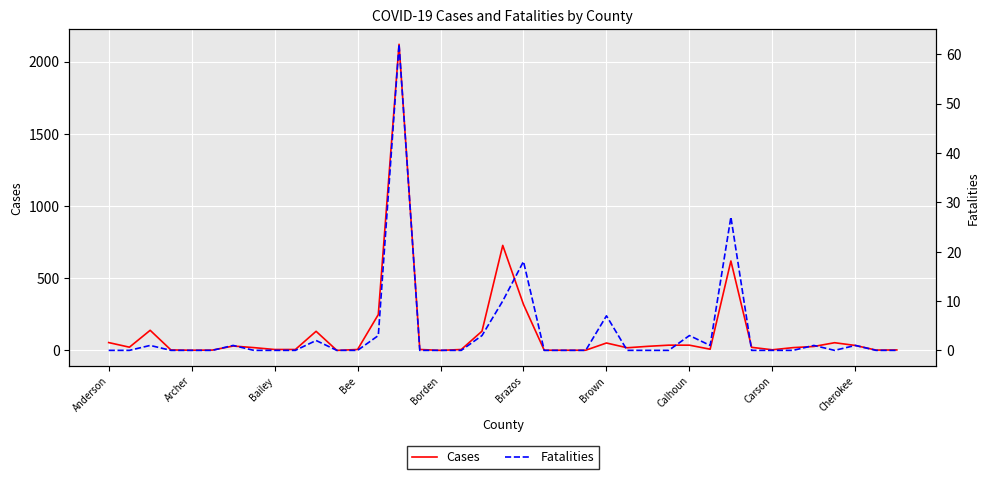

Which series has the largest total across all categories?

Cases